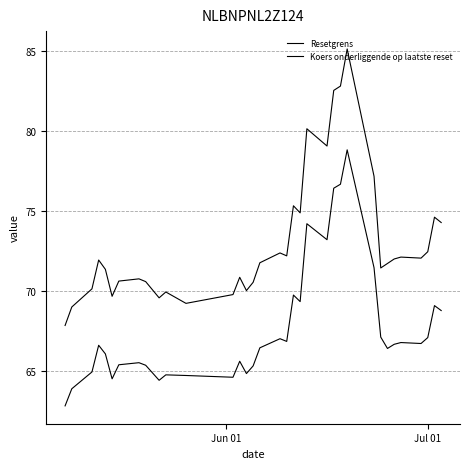

How many lines are shown in the chart?

2